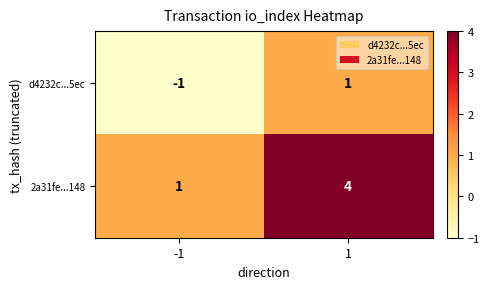

List the series in order of their peak value, lowest first.

d4232c...5ec, 2a31fe...148